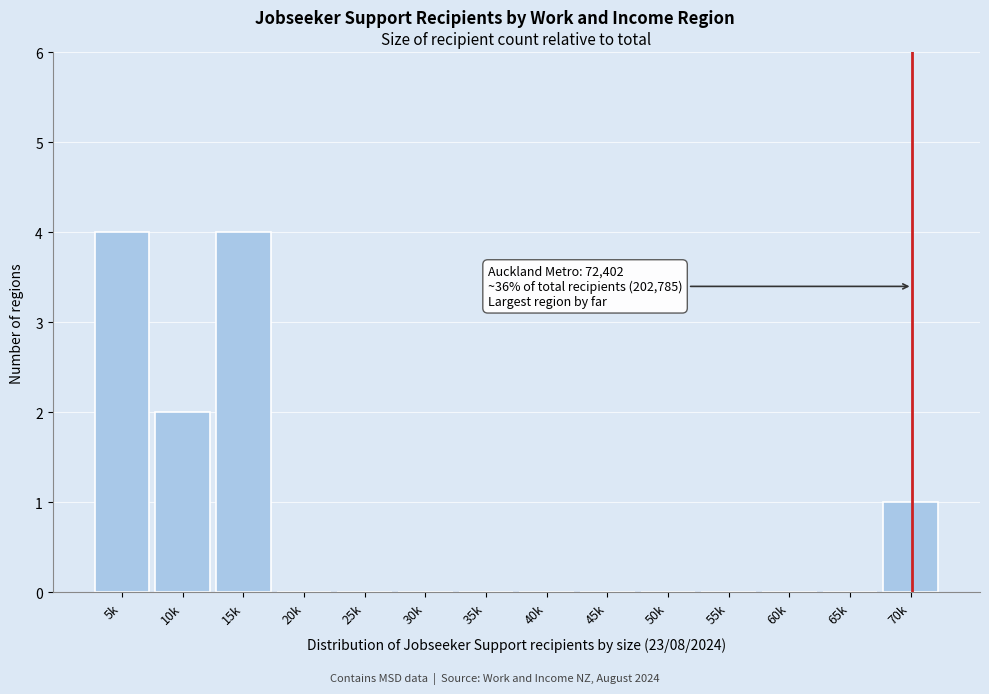

Reading left to right, extract all data points from this chart.

5k=4	10k=2	15k=4	20k=0	25k=0	30k=0	35k=0	40k=0	45k=0	50k=0	55k=0	60k=0	65k=0	70k=1